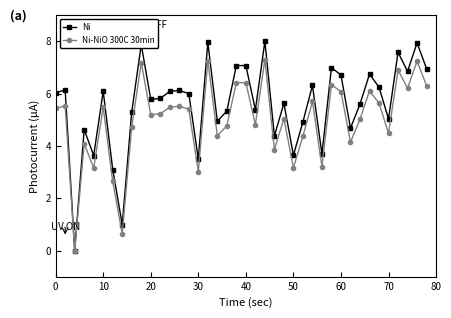

At how many categories does at least one series exceed 4?

33